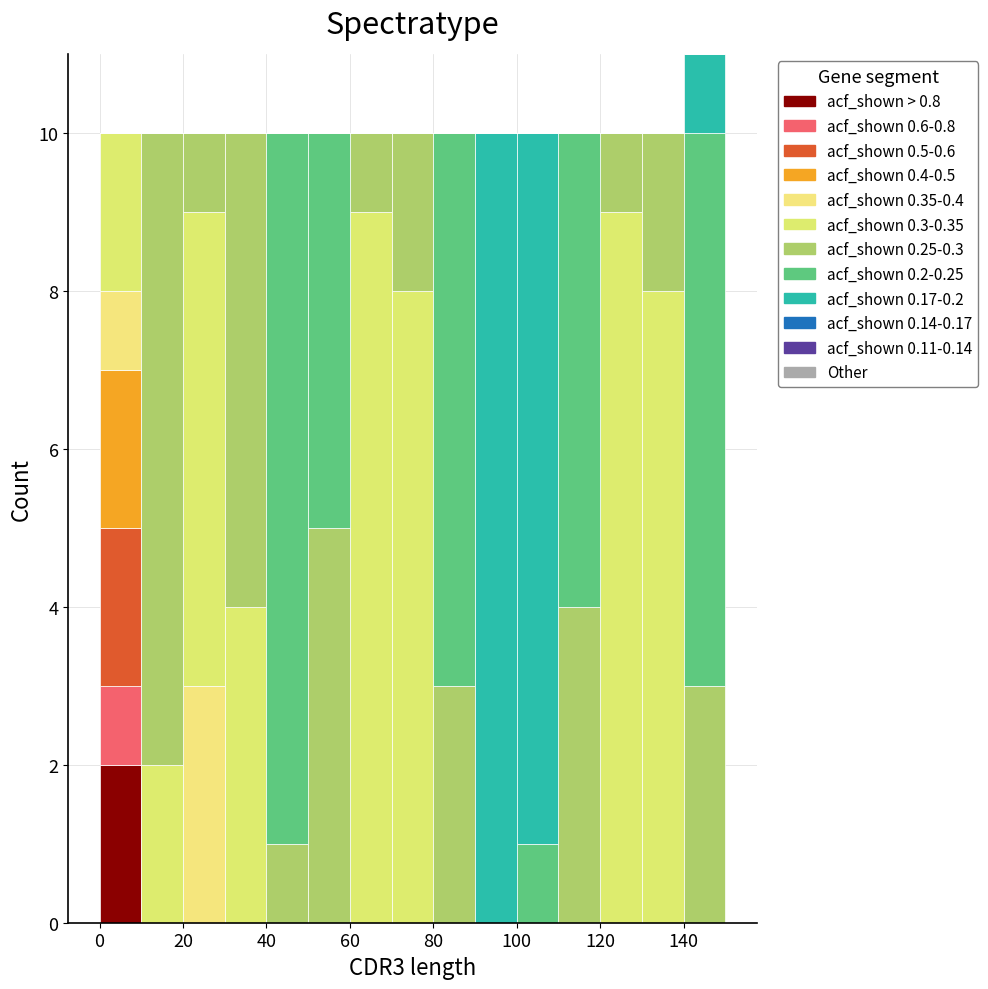

Which range on the x-axis has the tallest stacked bar (by total height)?

140 to 150